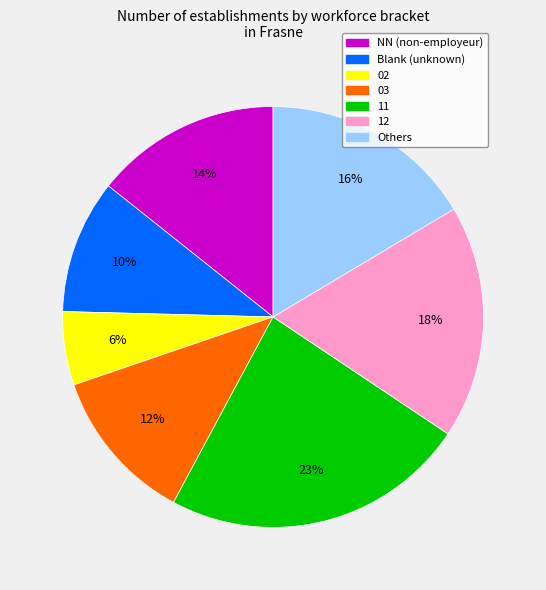

What is the smallest slice in the pie chart?

02